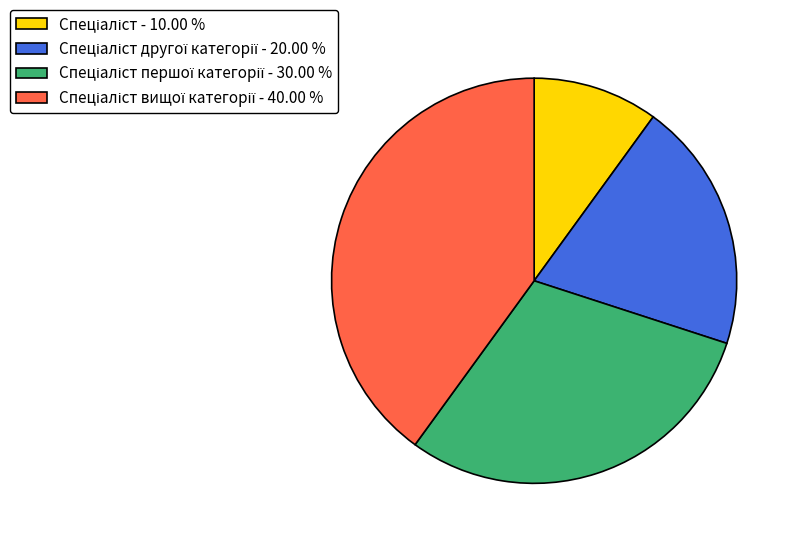

Does any single category account for the majority?

No